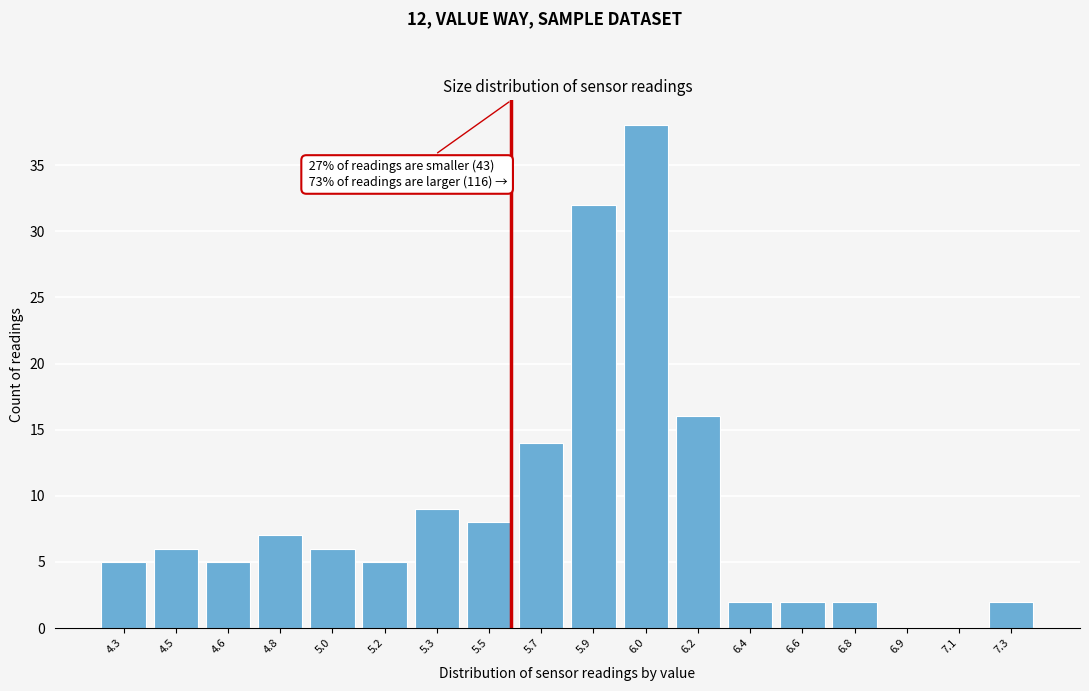

Reading right to left, transcribe all the data shown in this chart.

7.3=2	7.1=0	6.9=0	6.8=2	6.6=2	6.4=2	6.2=16	6.0=38	5.9=32	5.7=14	5.5=8	5.3=9	5.2=5	5.0=6	4.8=7	4.6=5	4.5=6	4.3=5